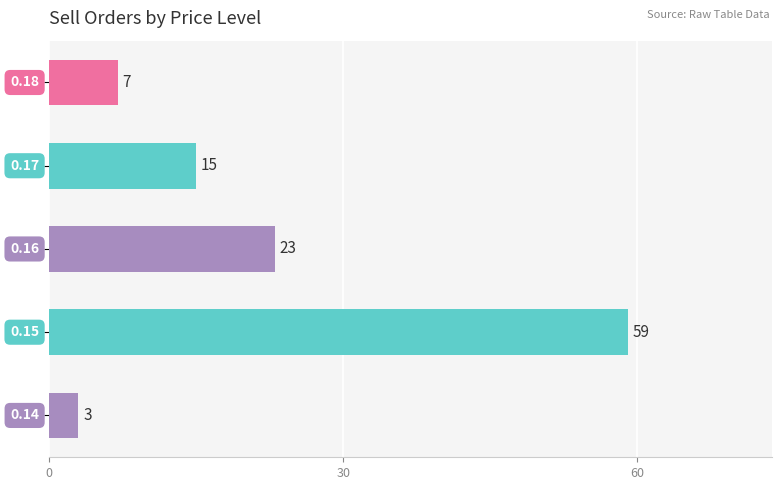

What is the sum of all values?

107